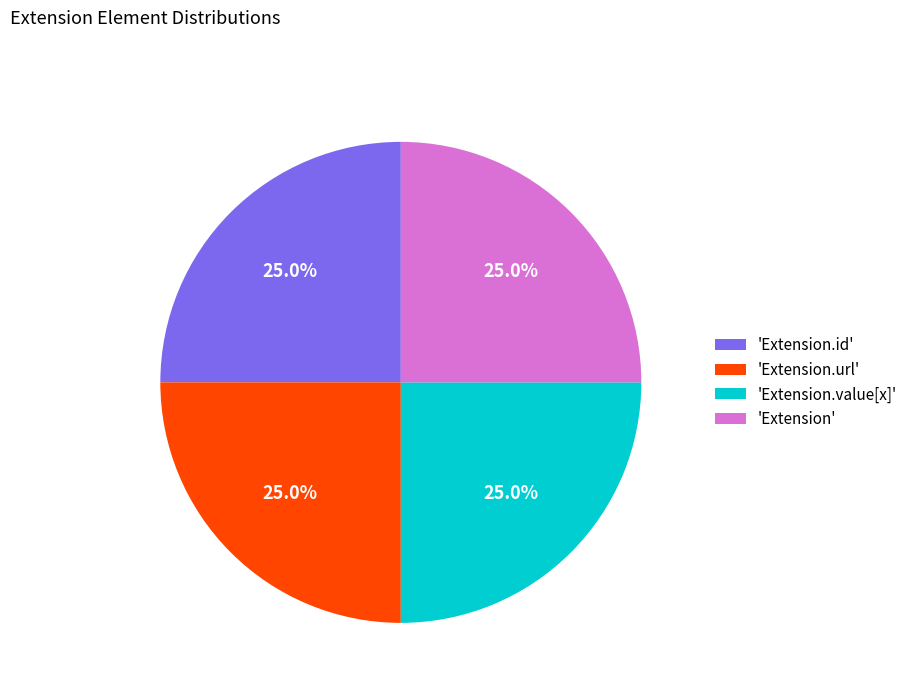

Combined, what portion of the pie is 'Extension.url' and 'Extension'?

50.0%